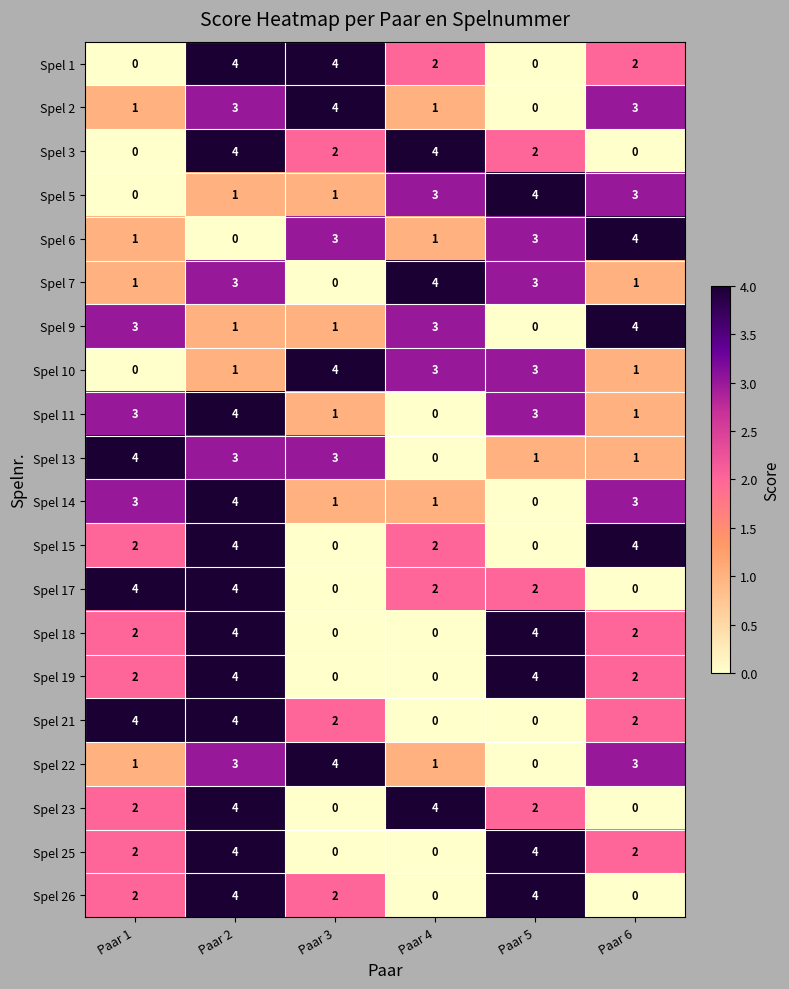

What is the maximum value shown in the chart?

4